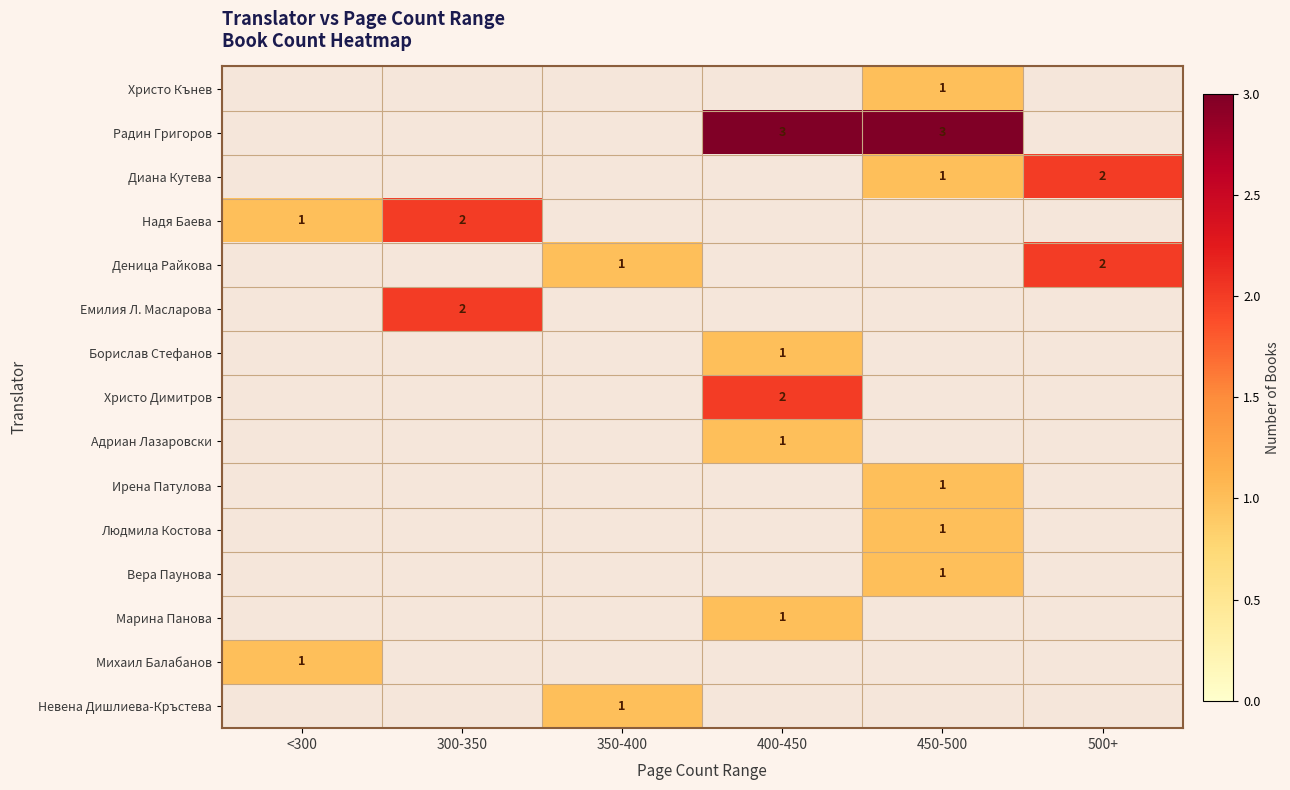

The Радин Григоров series shows 3 at 450-500. True or false?

True